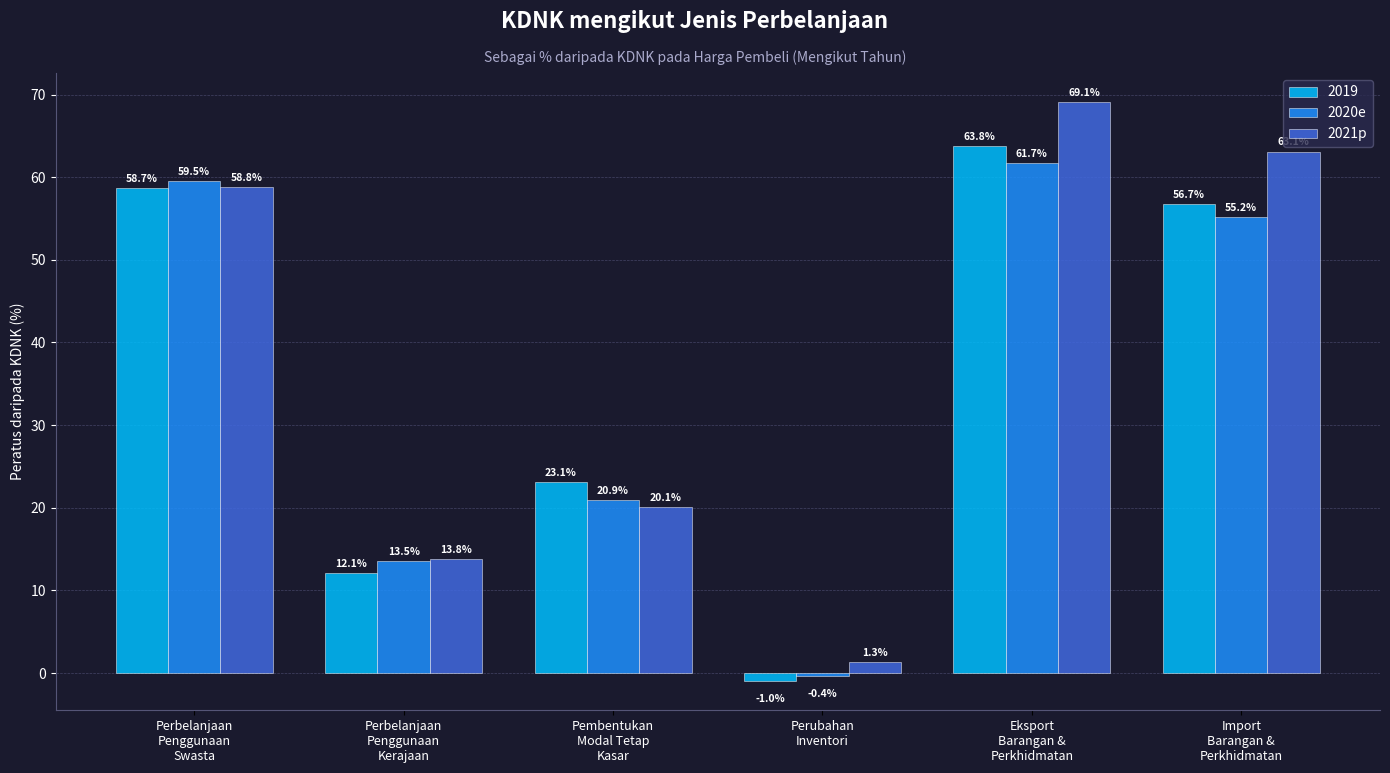

The value of 2021p at Perbelanjaan
Penggunaan
Swasta is 58.8. True or false?

True